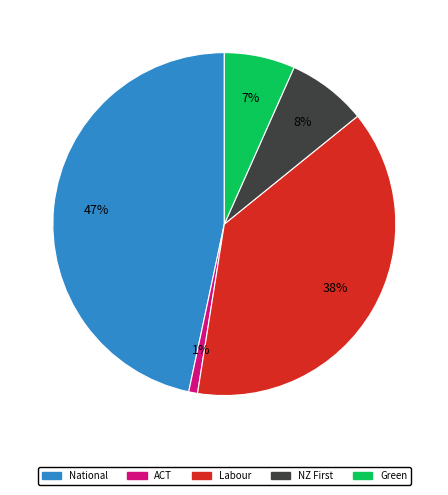

To the nearest percent, what percentage of the pie is Labour?

38%